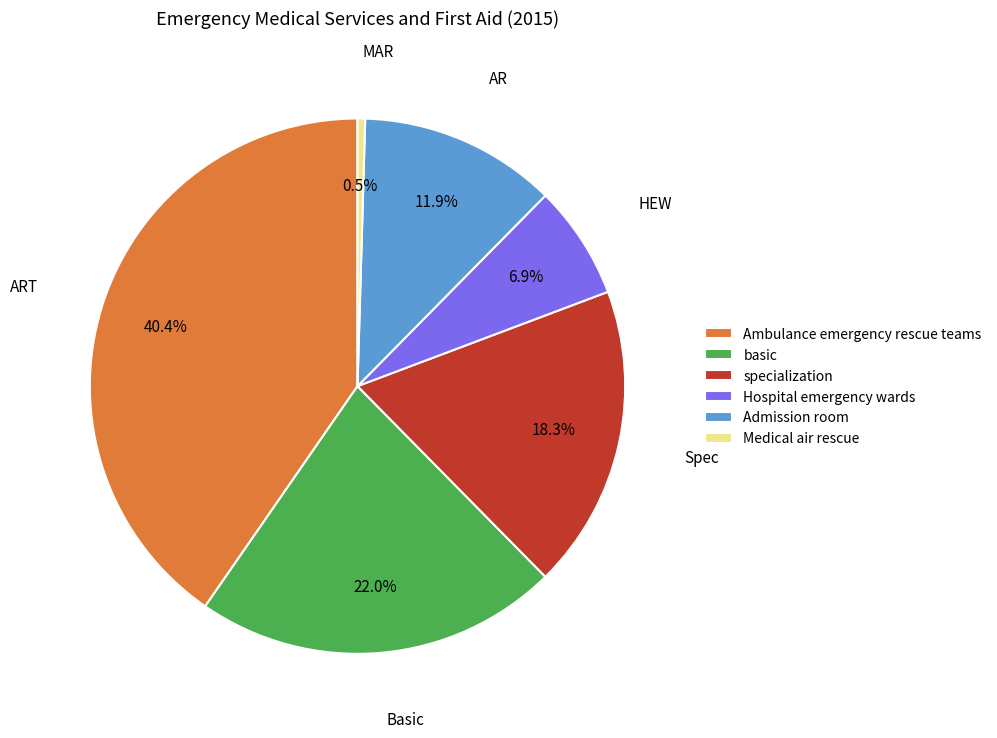

Does any single category account for the majority?

No